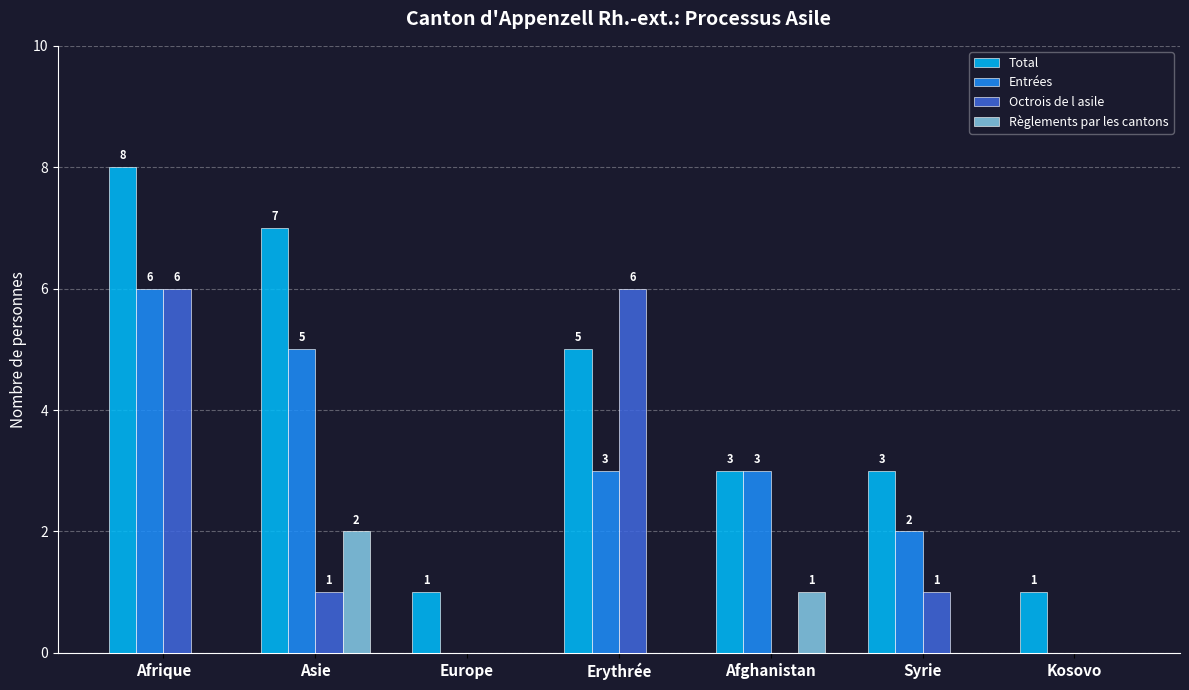

Between Asie and Europe, which series saw the biggest shift?

Total